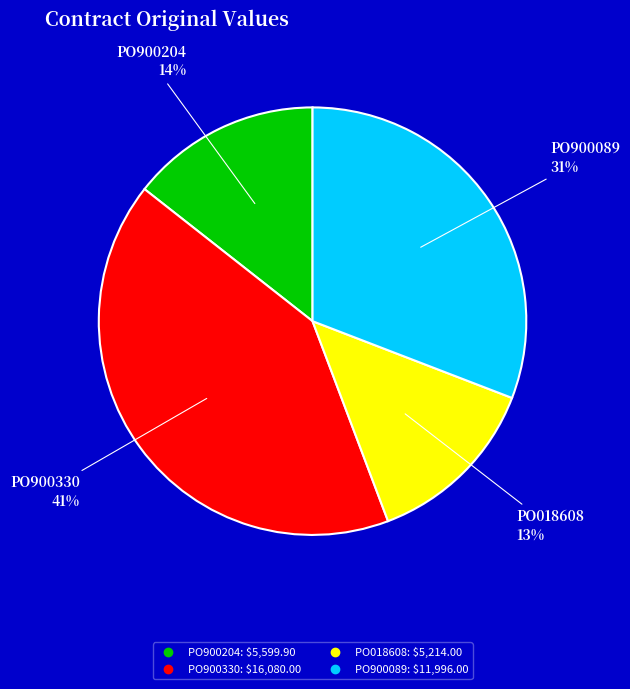

Rank the categories by value from highest to lowest.

PO900330, PO900089, PO900204, PO018608